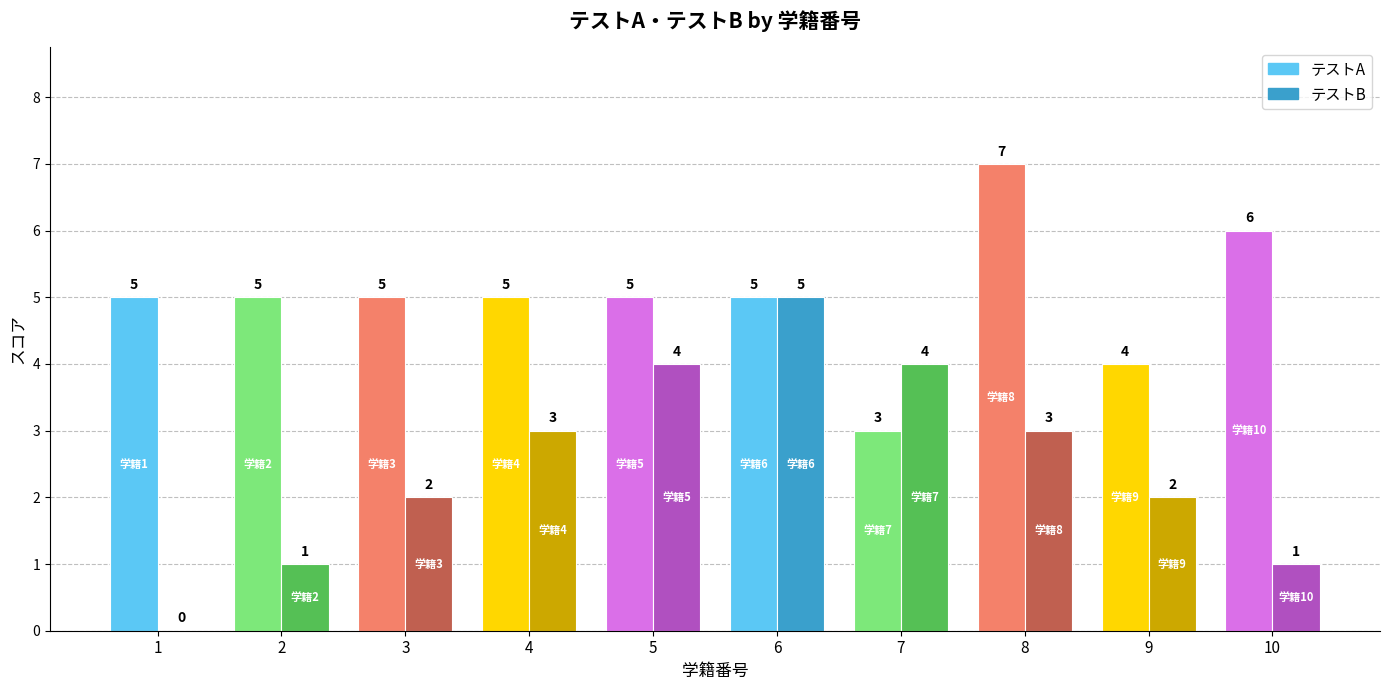

Rank the series at 8 from lowest to highest value.

テストB, テストA